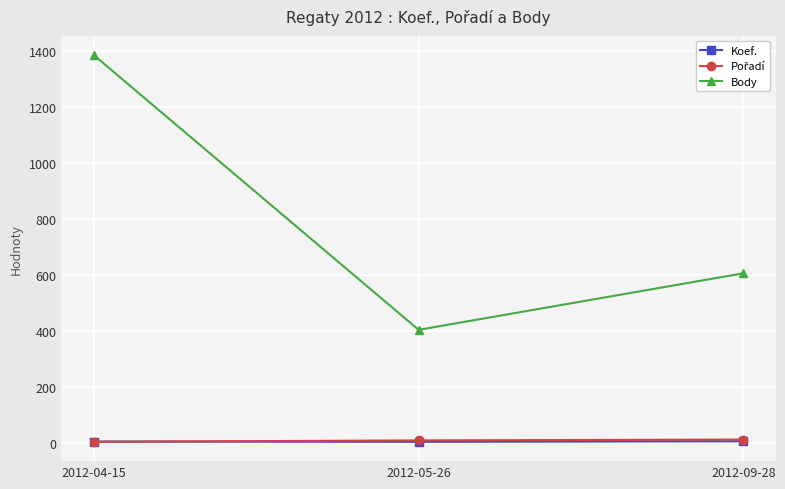

Is it true that Koef. equals 4 at 2012-05-26?

True